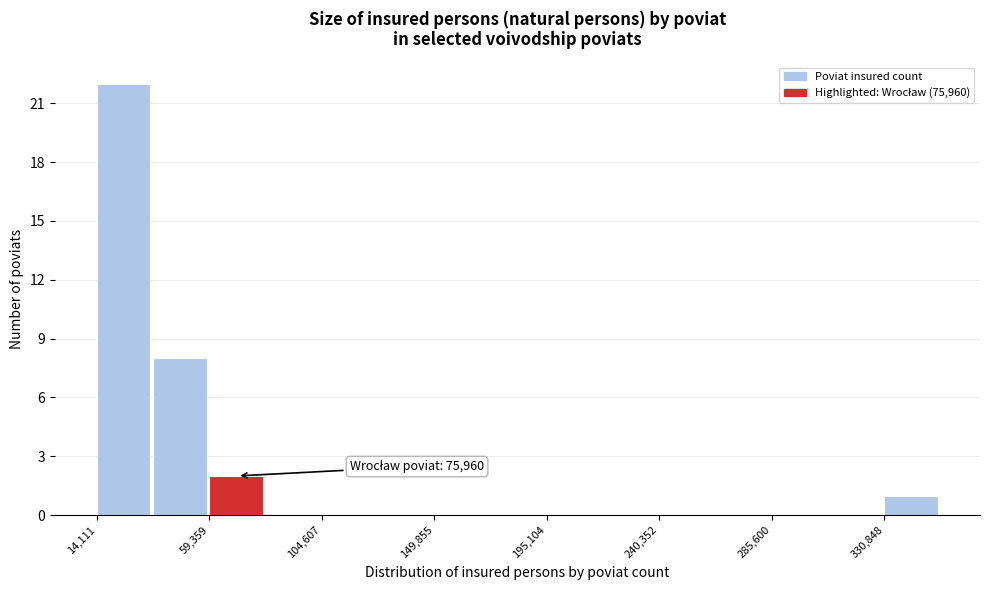

Over which range of the x-axis is the bar tallest?

15000 to 35000